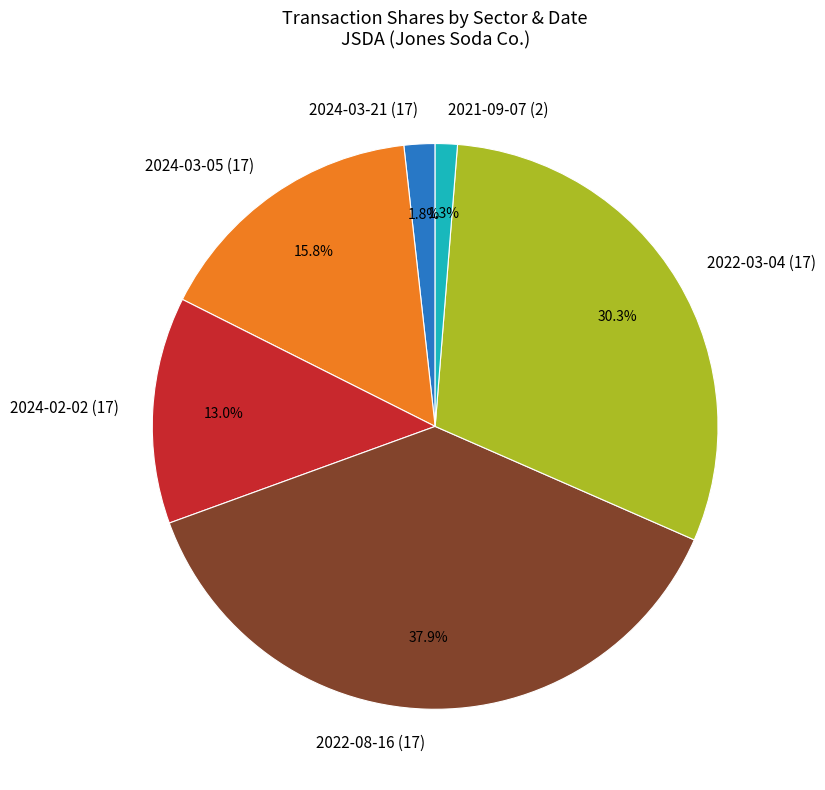

Does 2024-03-21 (17) represent more than half of the total?

No